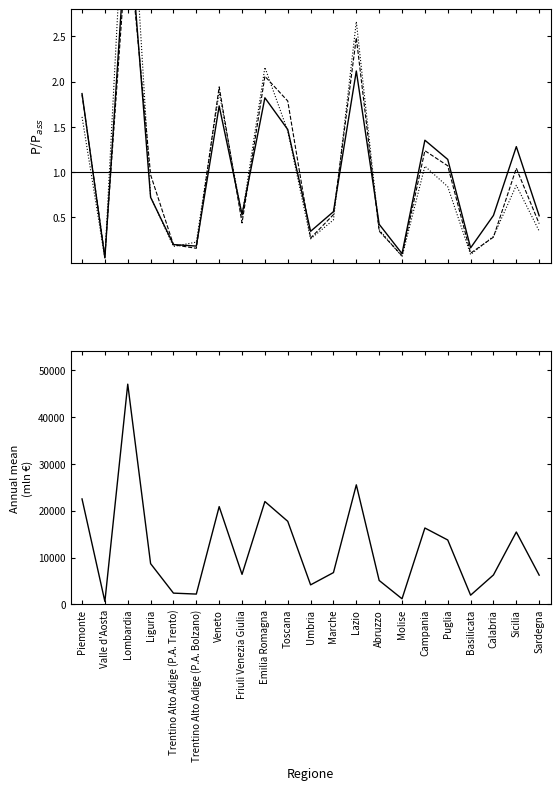

What is the lowest value of the Reddito da pensione series?

614.9